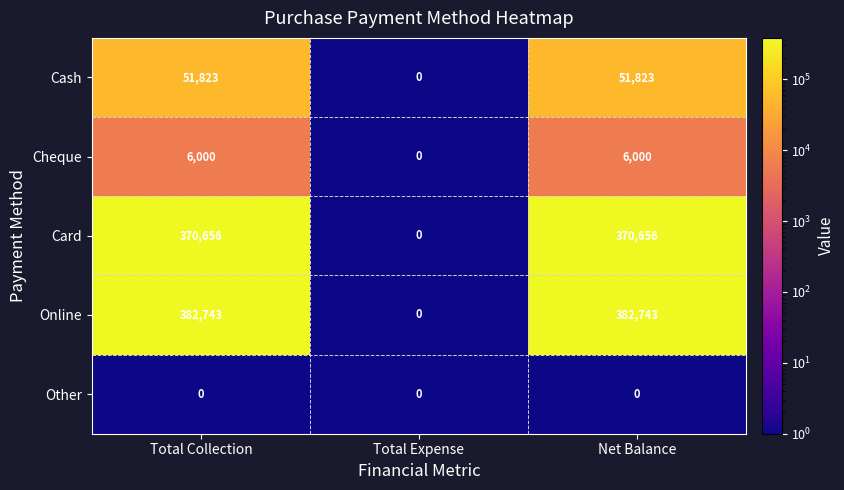

At how many categories does at least one series exceed 300888?

2